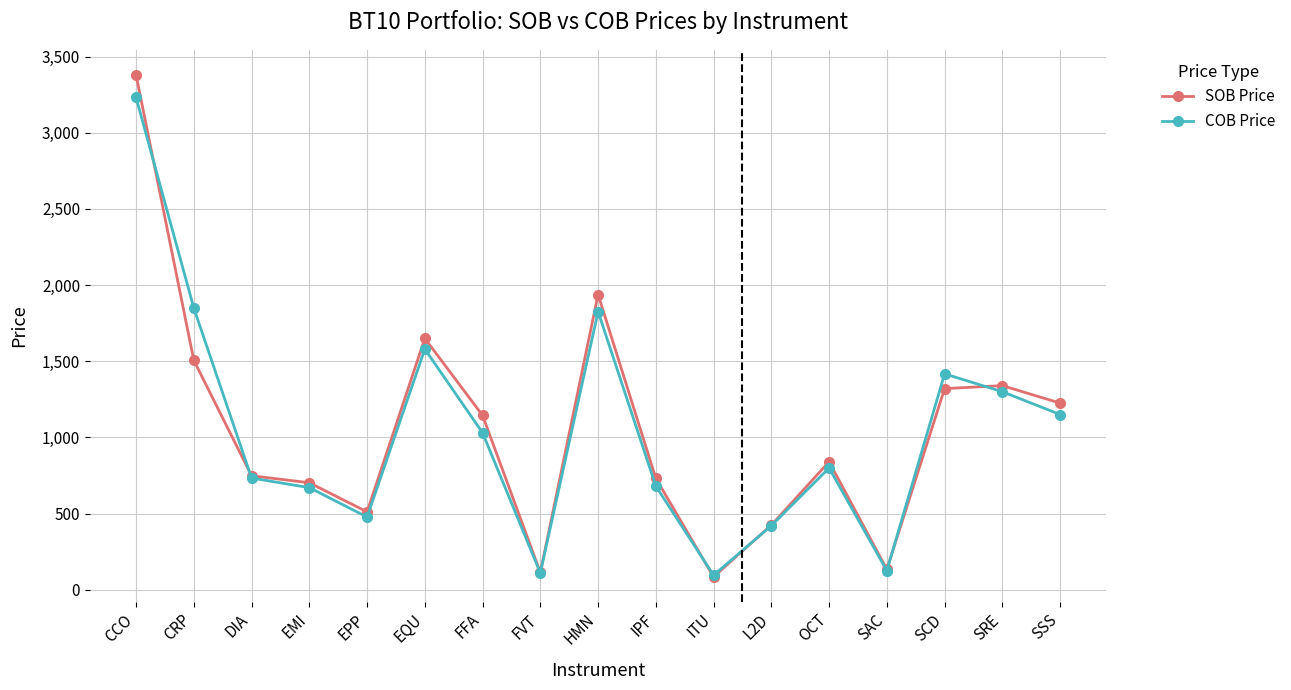

What is the difference between the highest and lowest values at HMN?

112